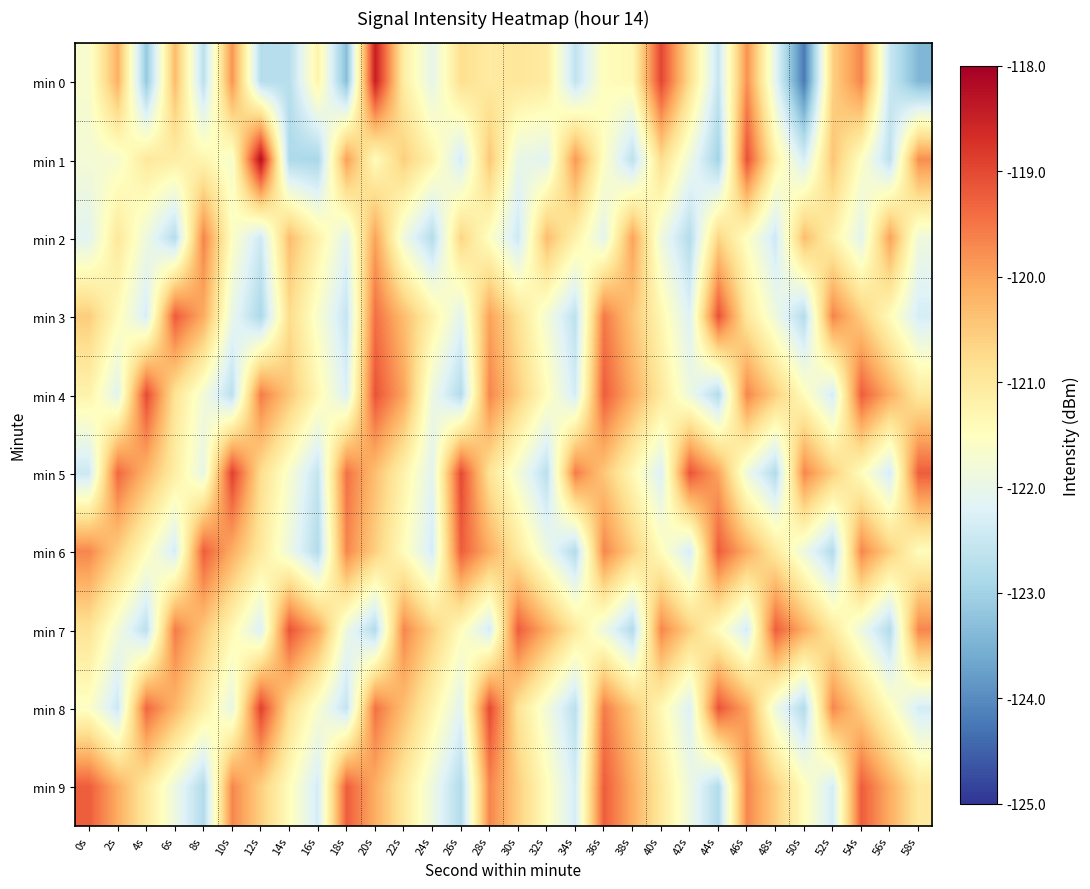

What is the greatest value displayed?

-118.2